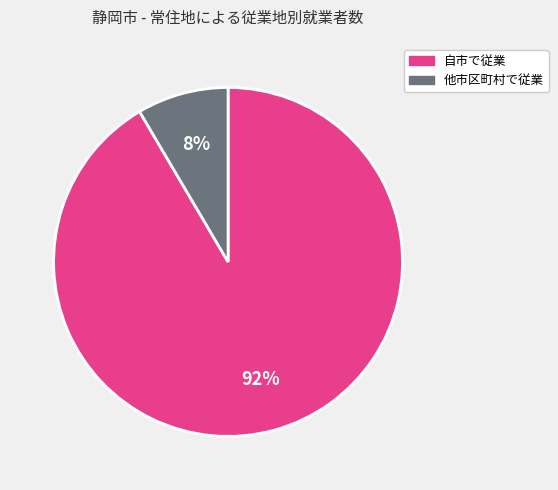

The 他市区町村で従業 slice represents 8% of the pie. True or false?

True